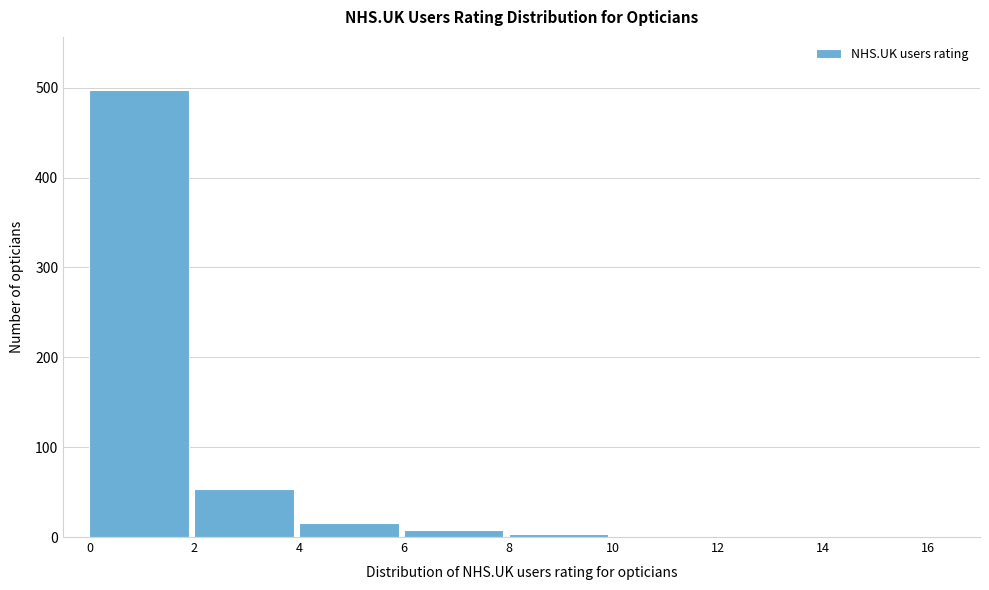

What is the change in value from 0 to 2?

-444